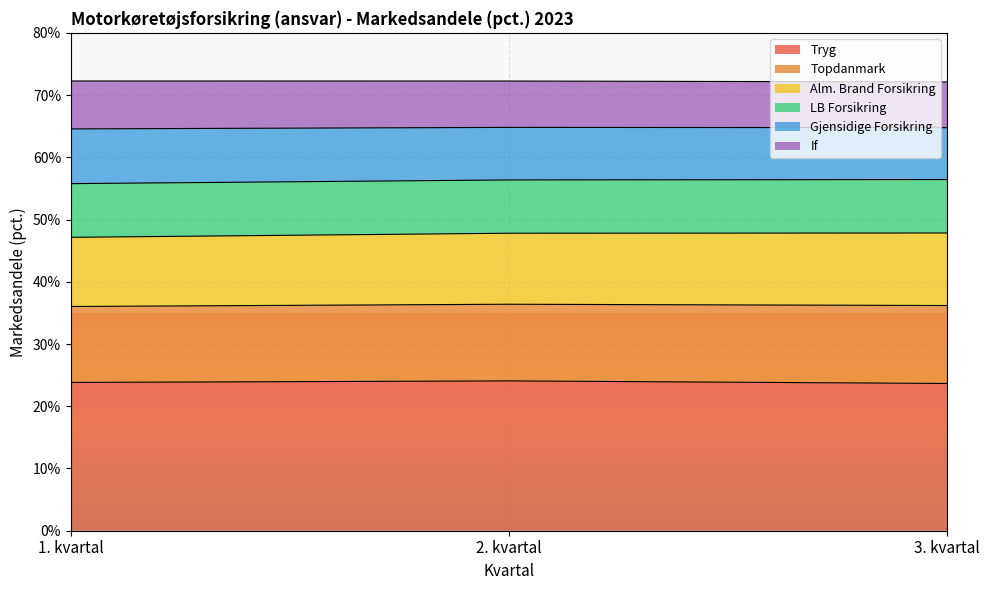

What is the lowest value of the Tryg series?

23.7